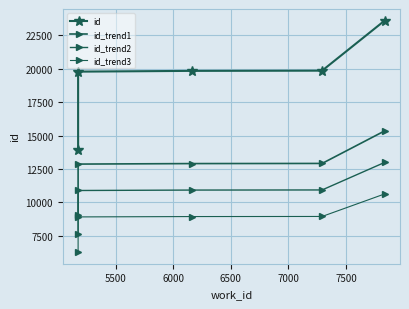

What is the value of the id_trend3 point at the 2nd from the left?

8904.6